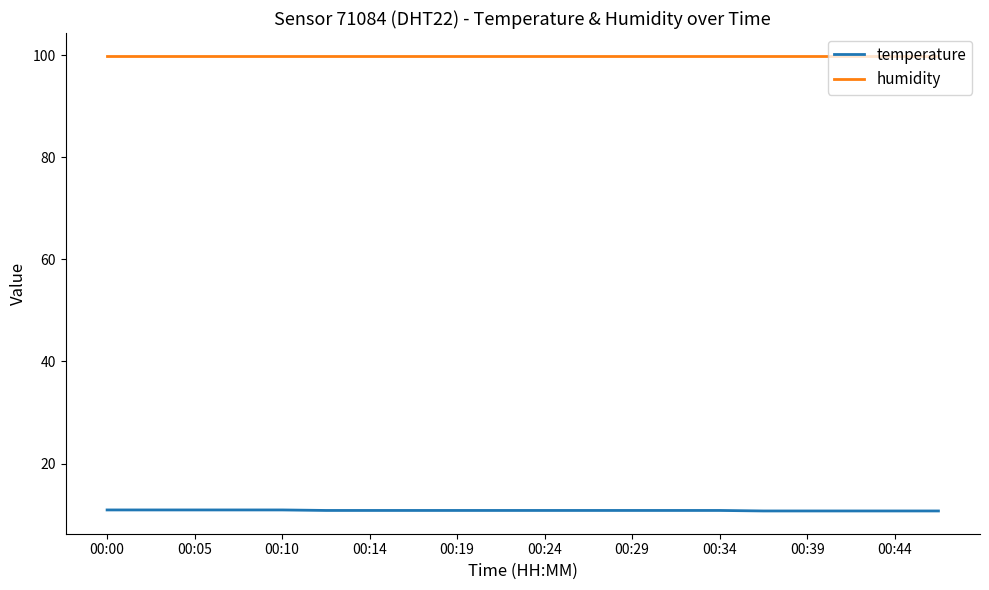

True or false: temperature and humidity cross at least once.

False